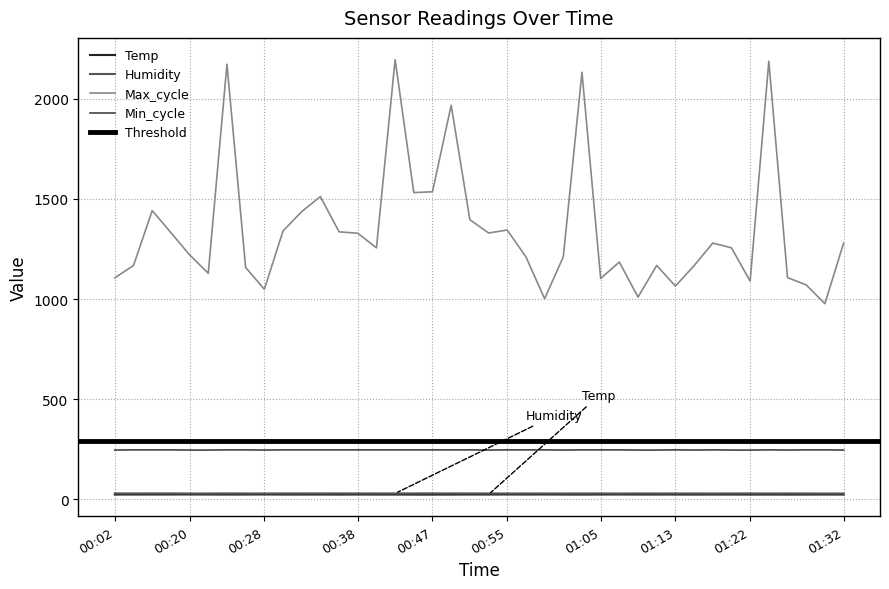

What is the label of the 18th point from the right?

00:57